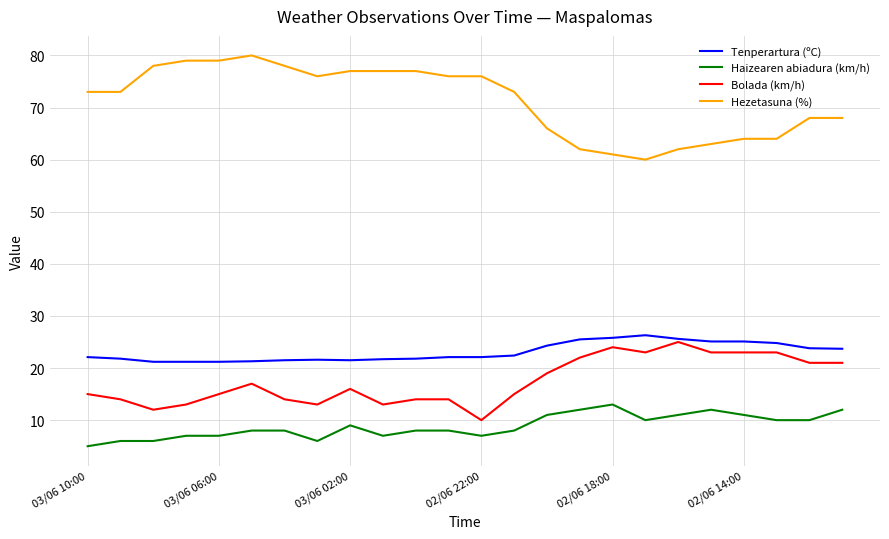

What is the minimum value for Bolada (km/h)?

10.0